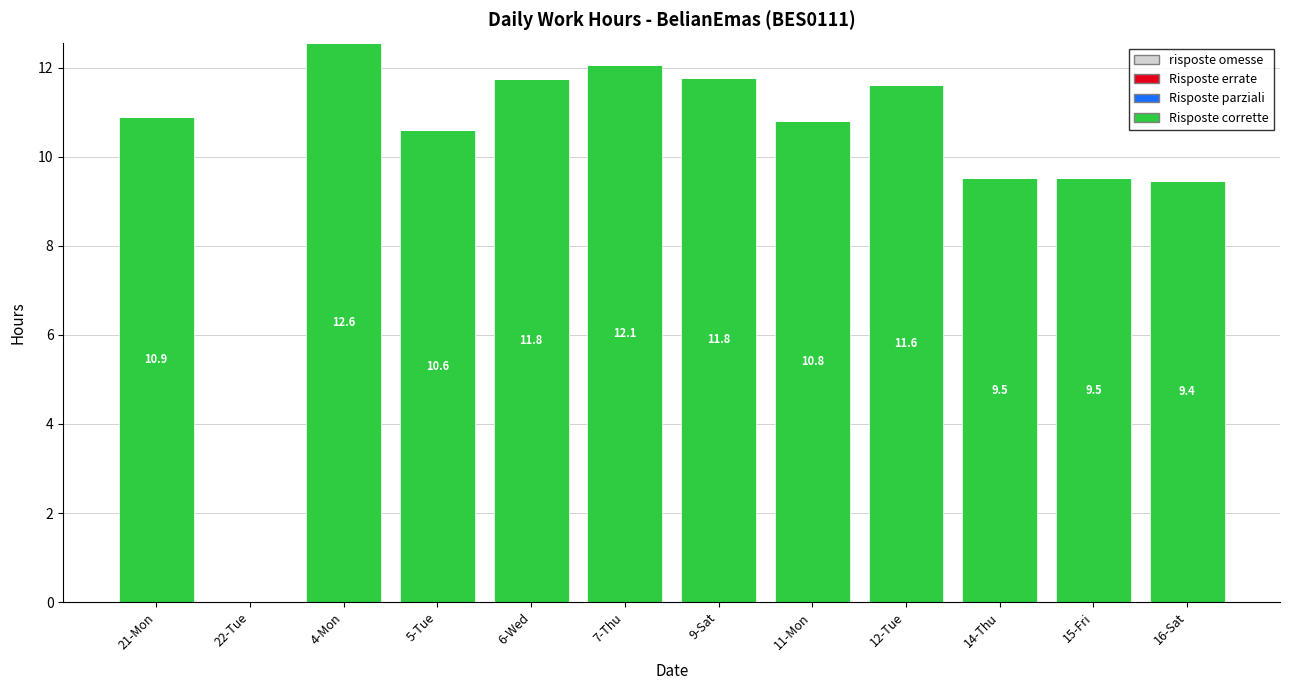

What is the ratio of the value at 15-Fri to the value at 21-Mon?

0.9